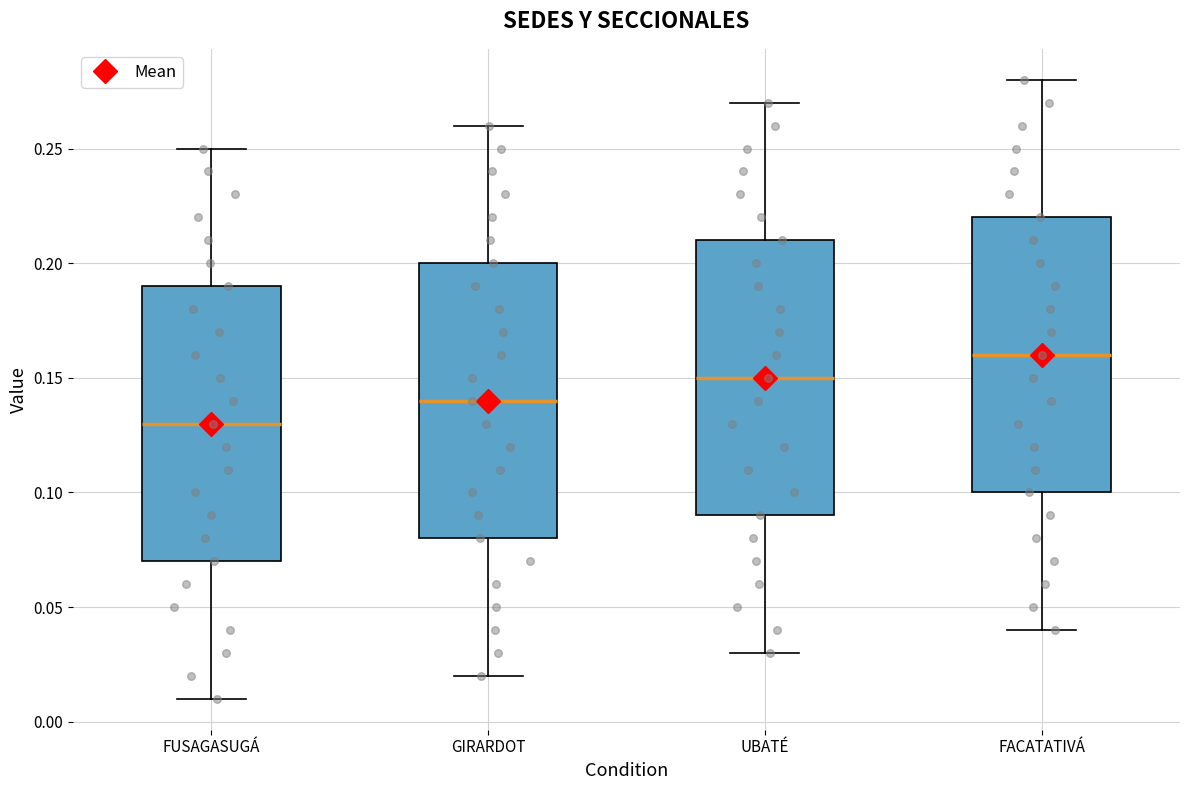

Reading left to right, transcribe this box plot: for each box, give where its median line is, the range the box spans, and where its two whiskers end, as read against the y-axis. The values are not printed on the chart, so give them approximately, as read against the axis.

FUSAGASUGÁ: median 0.13, box 0.07 to 0.19, whiskers 0.01 to 0.25
GIRARDOT: median 0.14, box 0.08 to 0.20, whiskers 0.02 to 0.26
UBATÉ: median 0.15, box 0.09 to 0.21, whiskers 0.03 to 0.27
FACATATIVÁ: median 0.16, box 0.10 to 0.22, whiskers 0.04 to 0.28